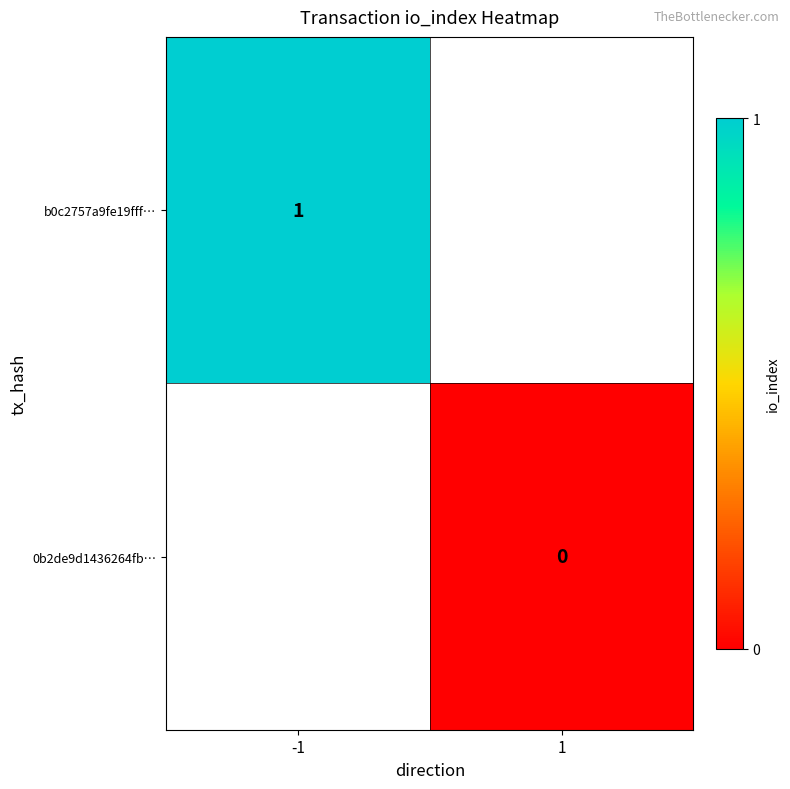

How many data points does each series have?

2